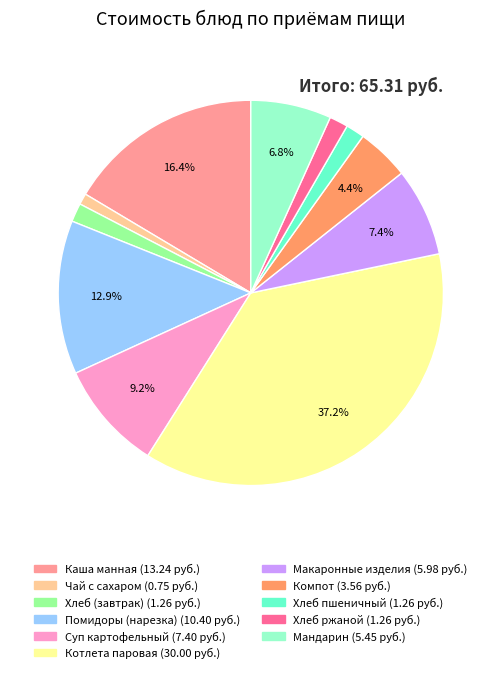

Is there any slice that represents more than half of the pie?

No